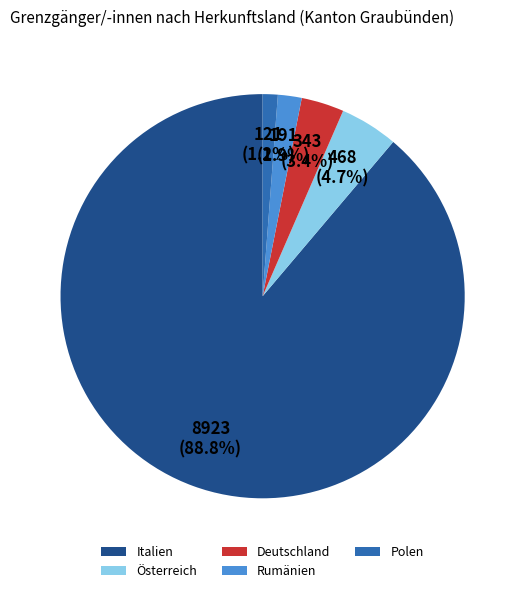

Which category has the biggest portion of the pie?

Italien